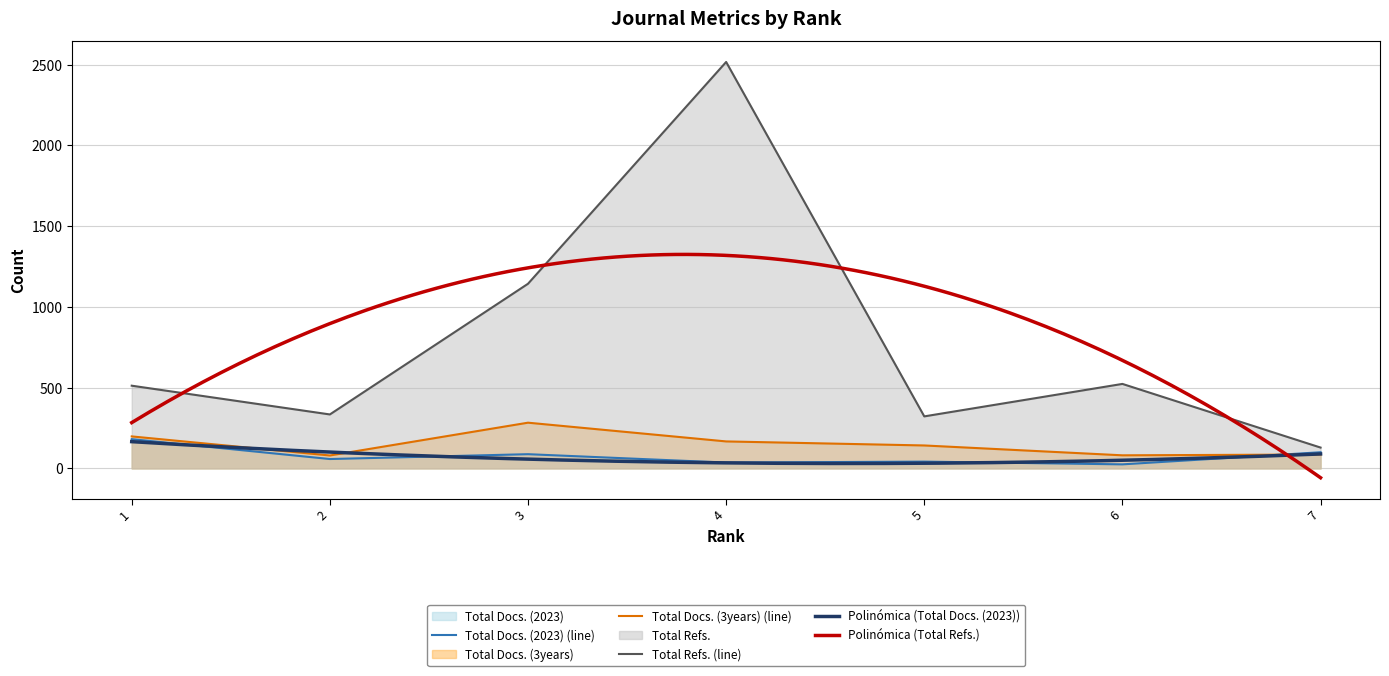

List the labels in order of Total Docs. (3years) value, smallest first.

2, 6, 7, 5, 4, 1, 3